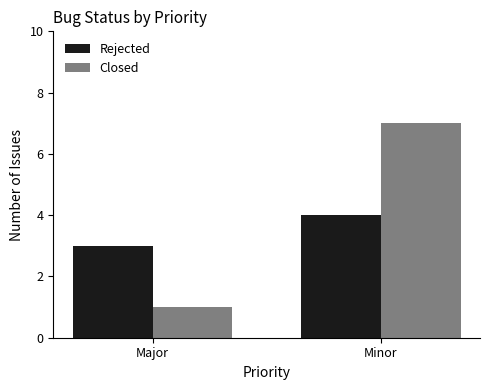

Which series has the largest range (max minus min)?

Closed